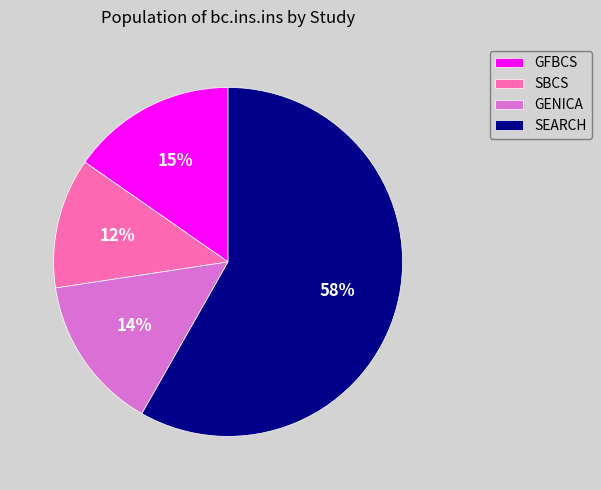

How many slices are in this pie chart?

4